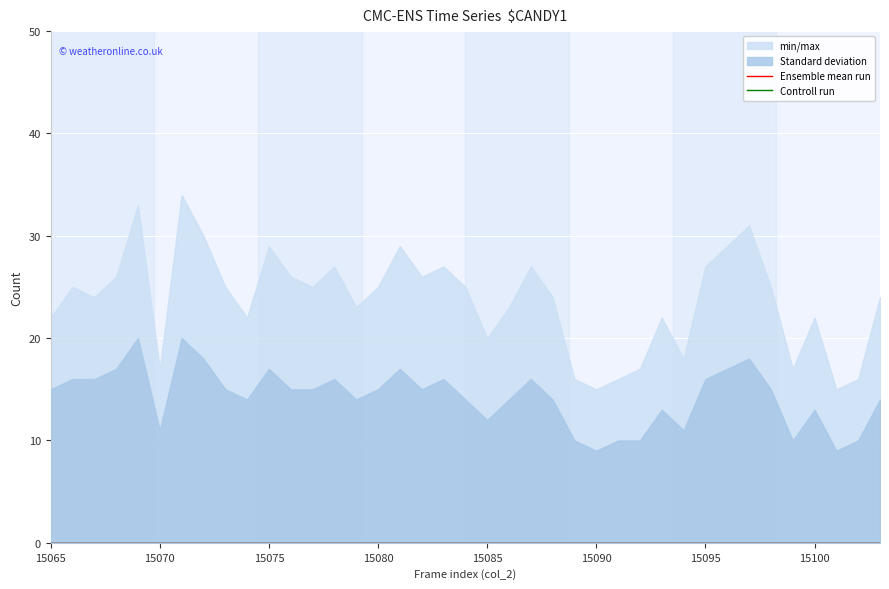

At how many categories does at least one series exceed 18?

30